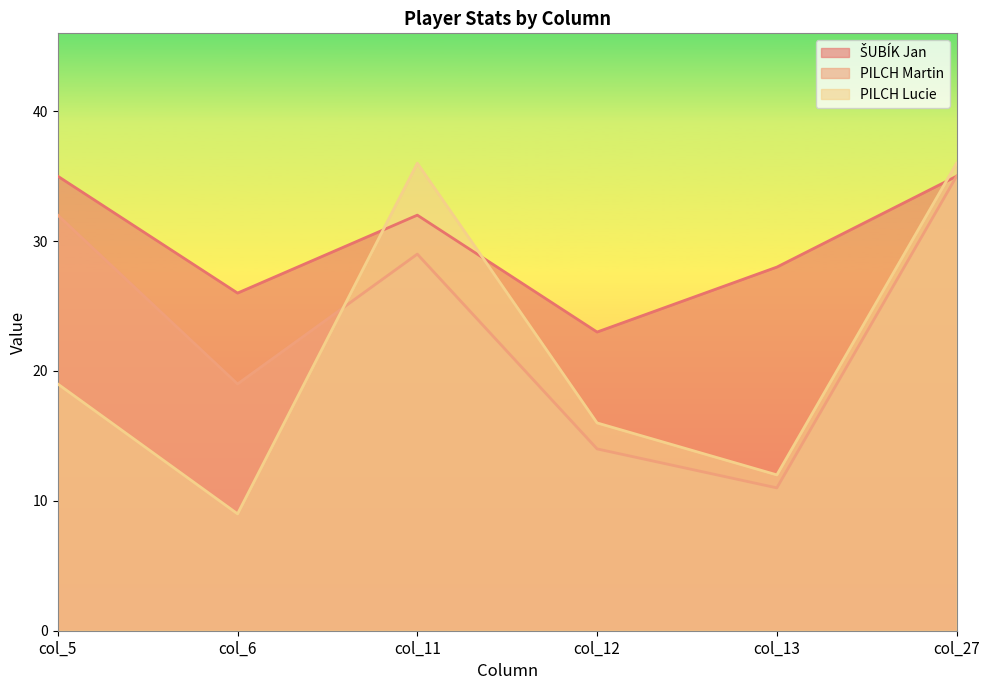

Count the number of categories in the chart.

6